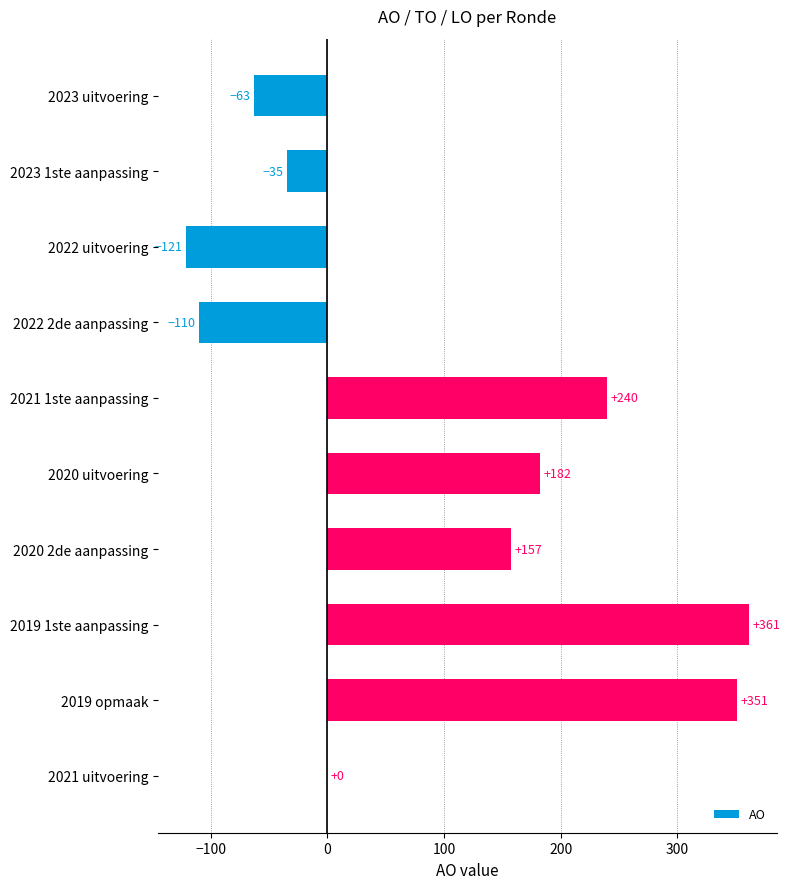

Is it true that the value at 2019 opmaak is 351?

True